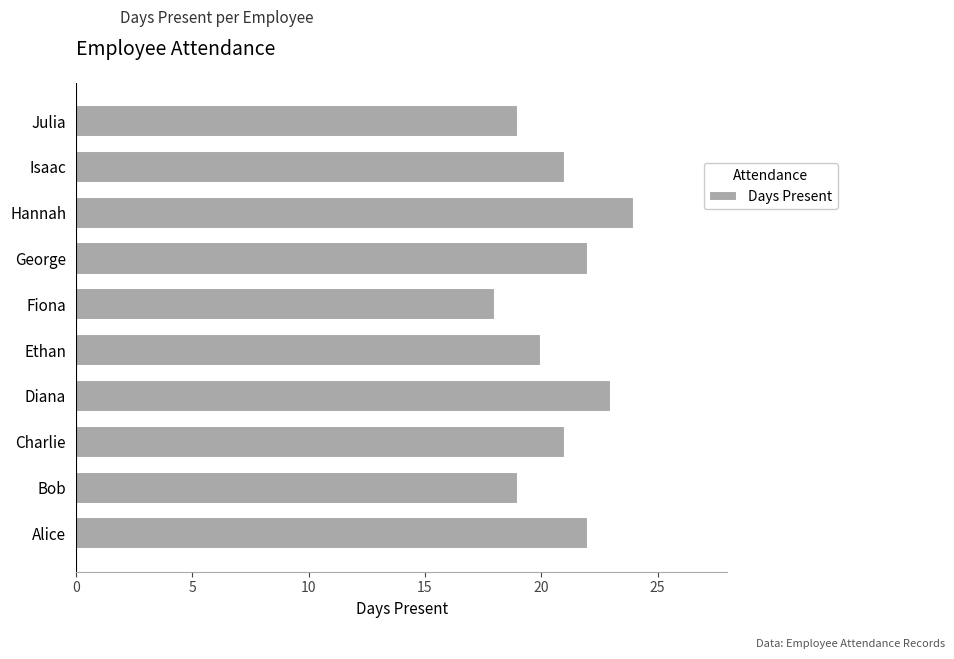

The value at Ethan is 11. True or false?

False